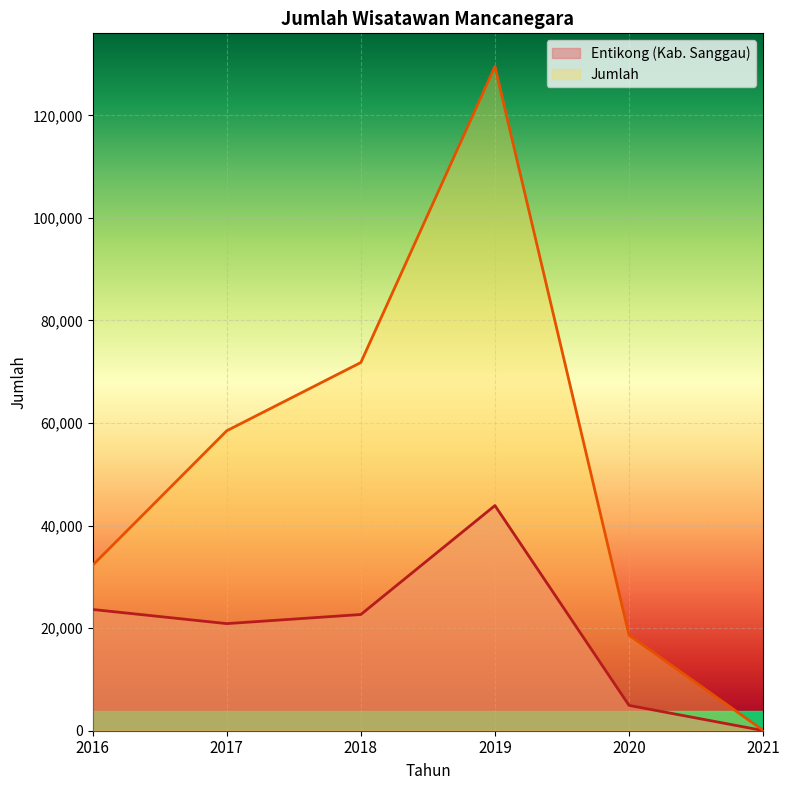

What are all the series names shown in the legend?

Entikong (Kab. Sanggau), Jumlah